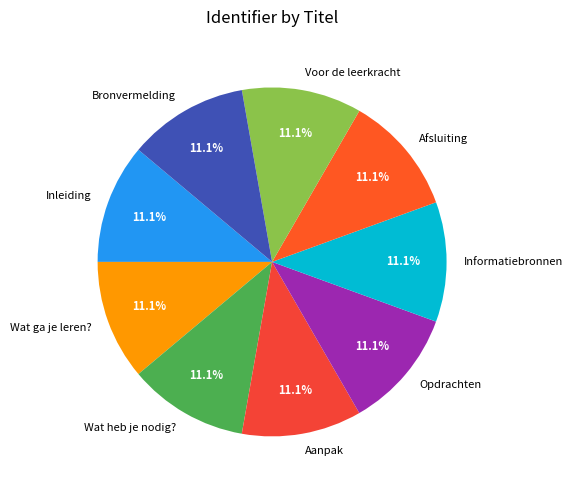

What portion of the pie excludes Wat ga je leren??

88.9%